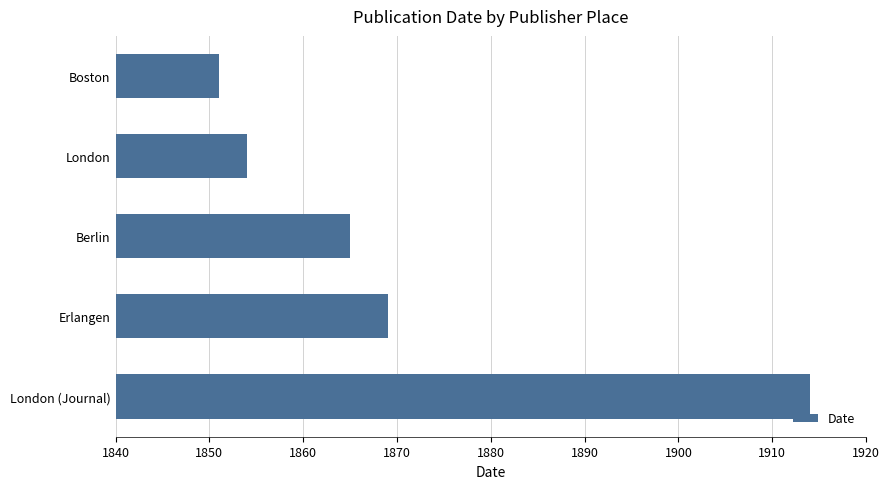

Reading bottom to top, what are all the values shown in this chart?

London (Journal)=1914	Erlangen=1869	Berlin=1865	London=1854	Boston=1851